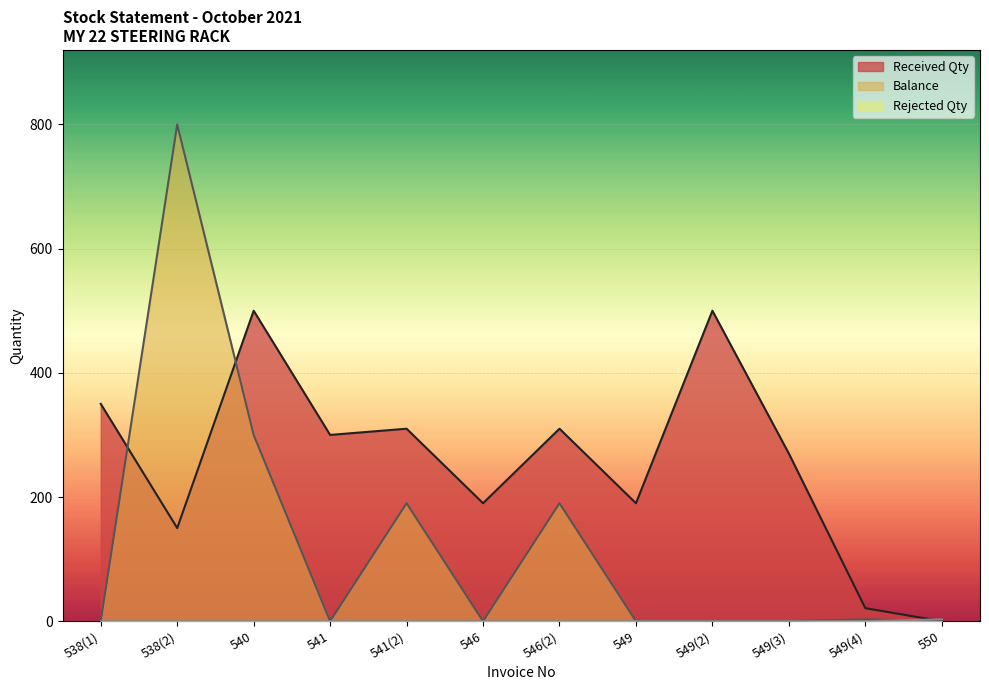

What position from the left is 549(3)?

10